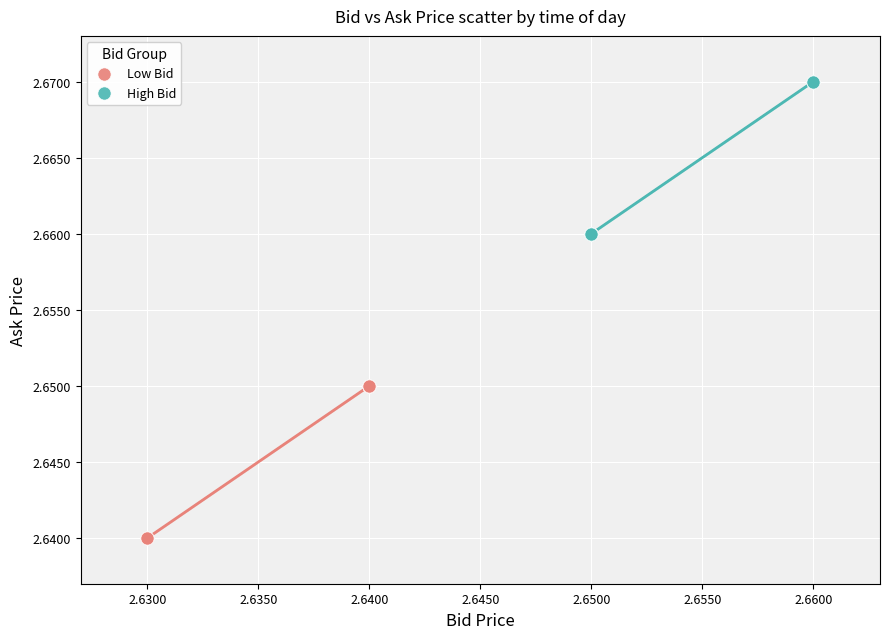

Which series reaches the maximum Y coordinate?

High Bid